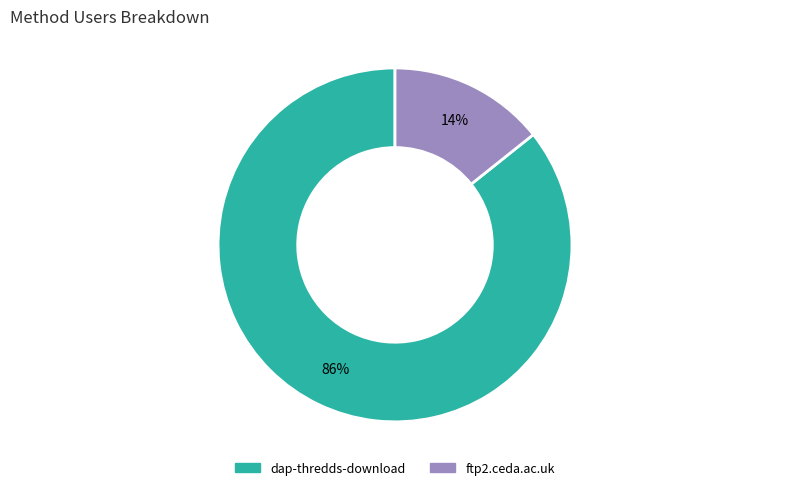

Which category accounts for the majority?

dap-thredds-download